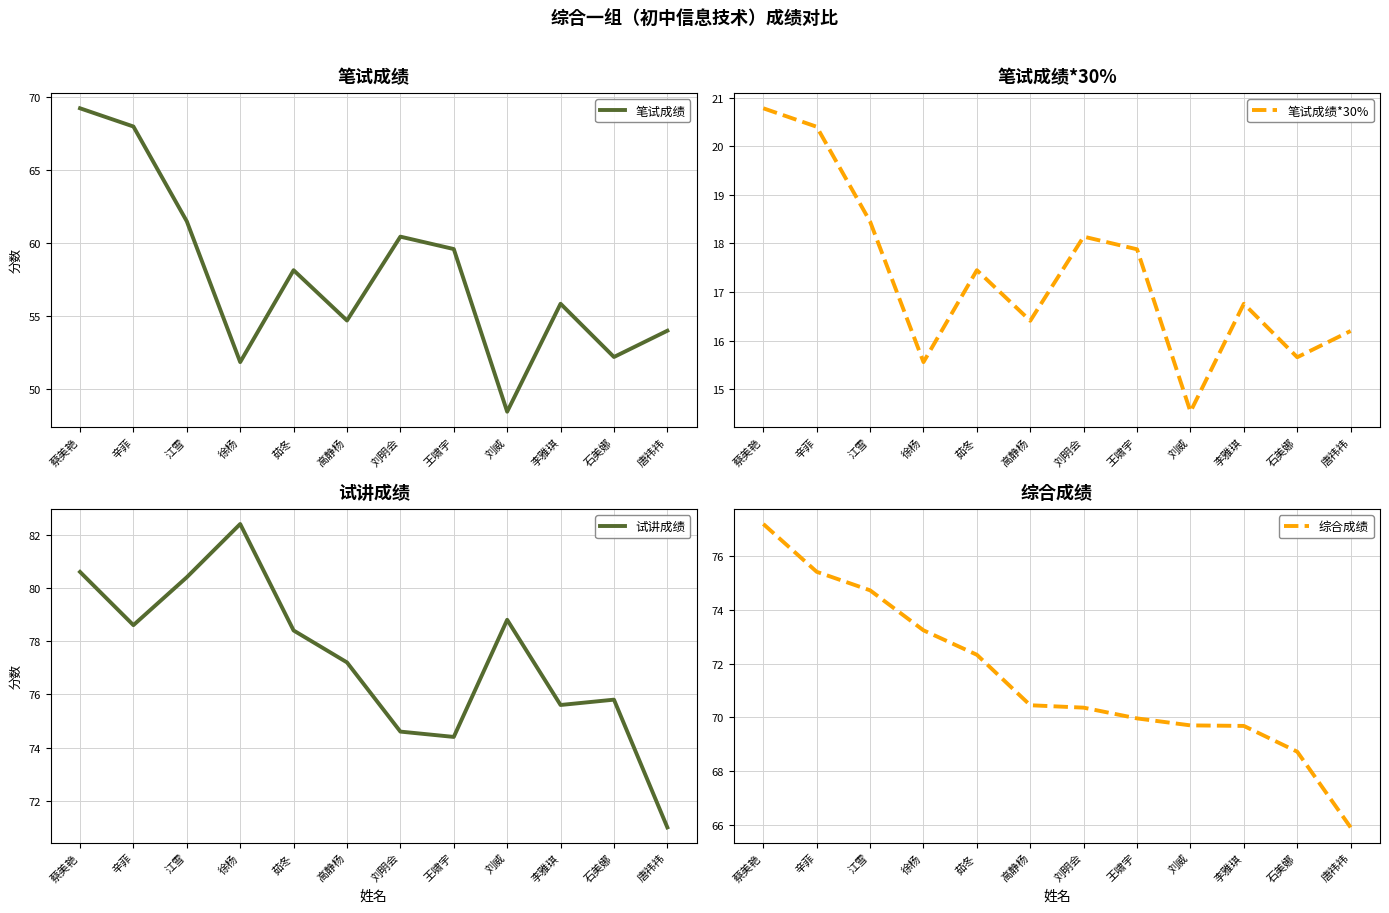

True or false: 笔试成绩 and 综合成绩 cross at least once.

False